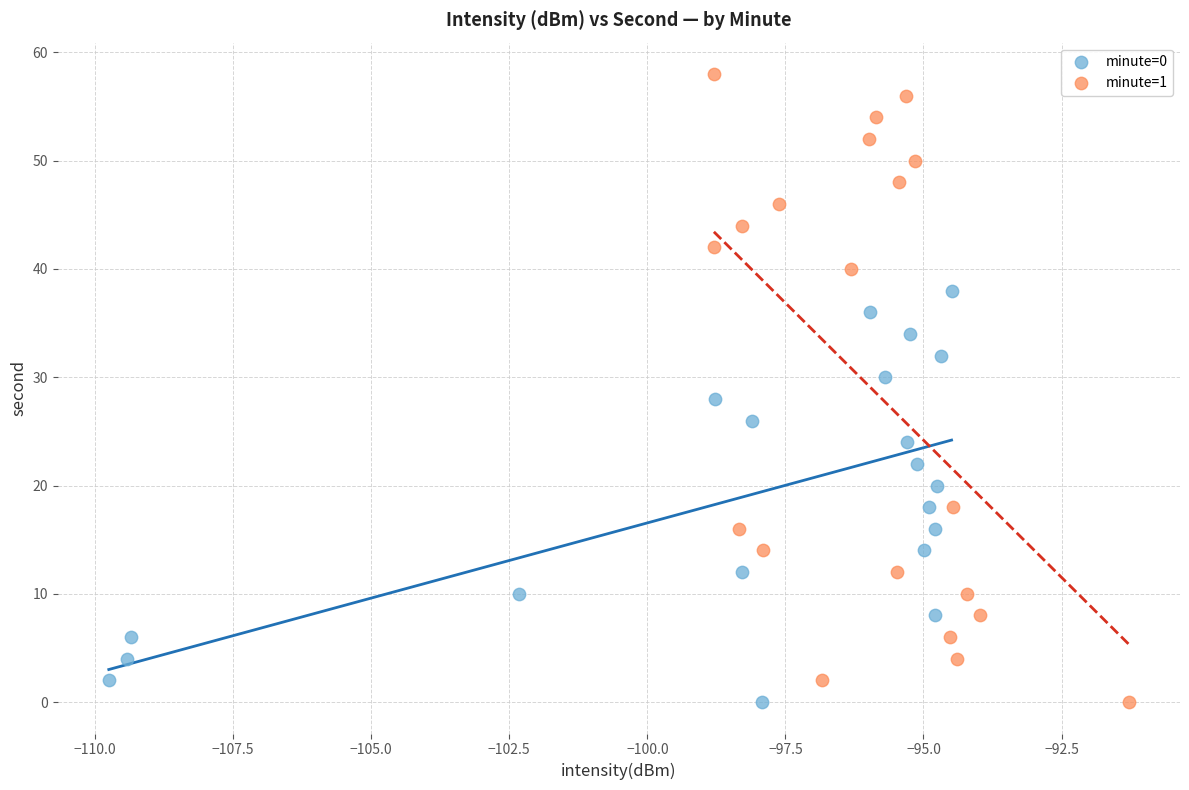

Which series has the largest Y range (max minus min)?

minute=1